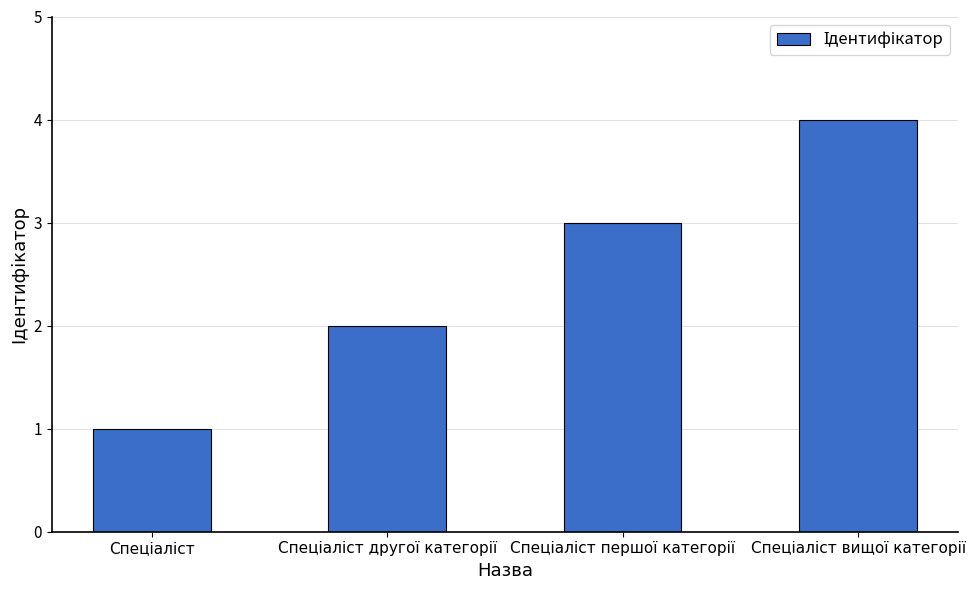

What is the greatest value displayed?

4